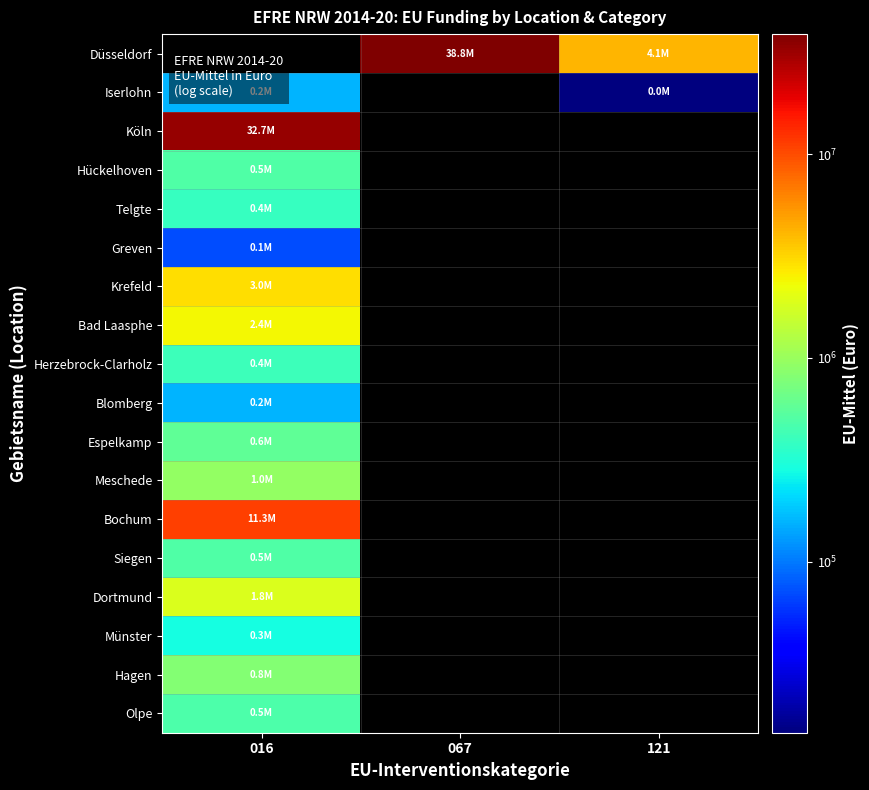

Rank the series by their maximum value, from highest to lowest.

Düsseldorf, Köln, Bochum, Krefeld, Bad Laasphe, Dortmund, Meschede, Hagen, Espelkamp, Siegen, Hückelhoven, Olpe, Herzebrock-Clarholz, Telgte, Münster, Iserlohn, Blomberg, Greven